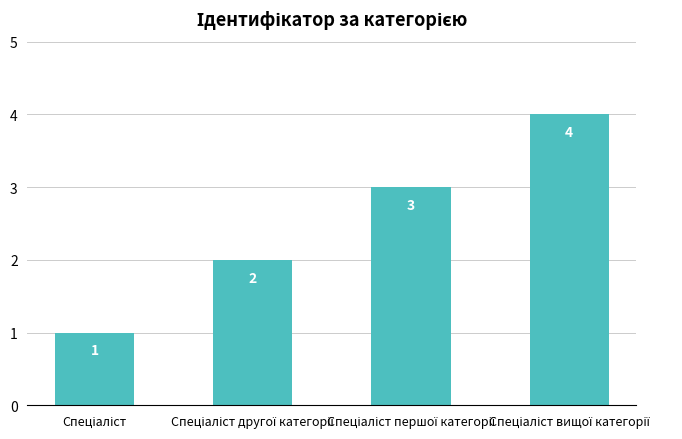

Count the values in the range 2 to 4.

3